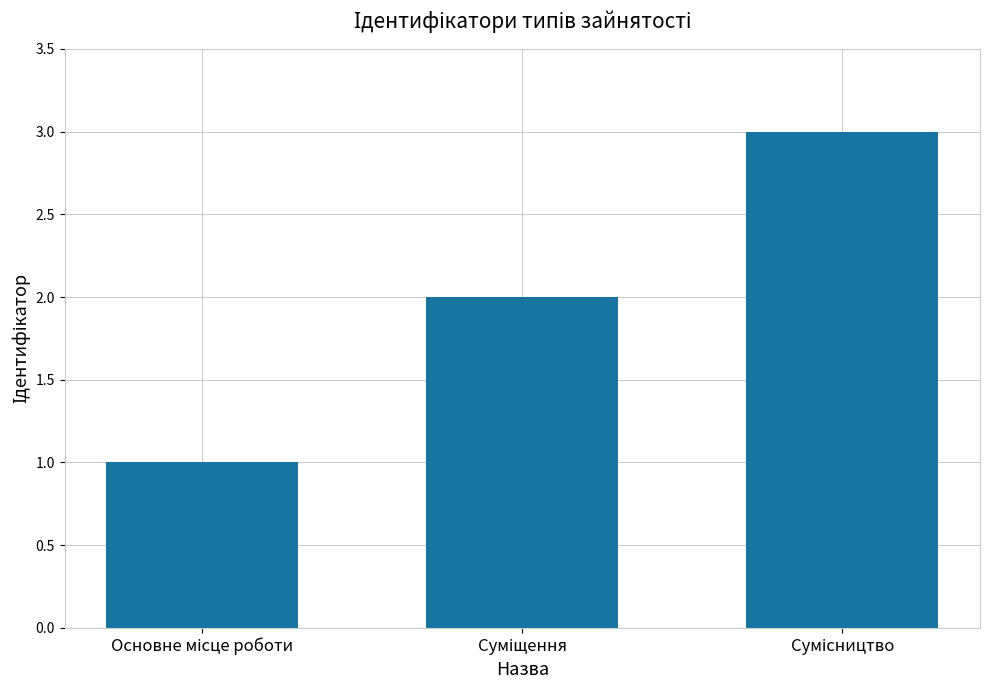

What is the greatest value displayed?

3